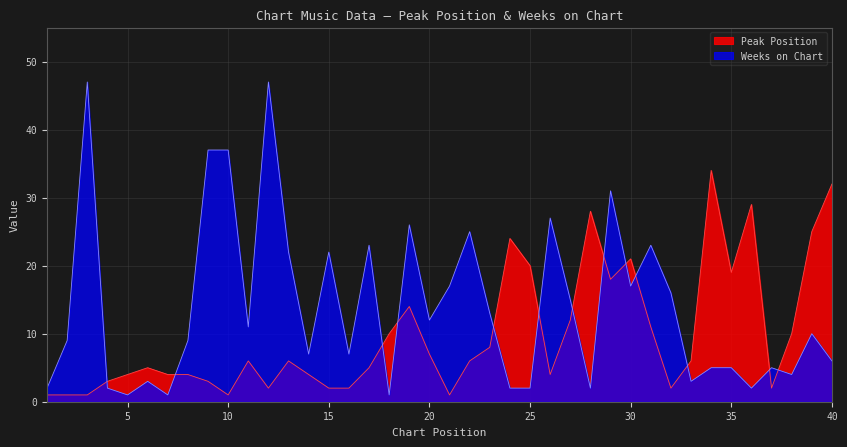

Reading right to left, extract all data points from this chart.

Peak Position: 32	25	10	2	29	19	34	6	2	11	21	18	28	12	4	20	24	8	6	1	7	14	10	5	2	2	4	6	2	6	1	3	4	4	5	4	3	1	1	1
Weeks on Chart: 6	10	4	5	2	5	5	3	16	23	17	31	2	15	27	2	2	13	25	17	12	26	1	23	7	22	7	22	47	11	37	37	9	1	3	1	2	47	9	2